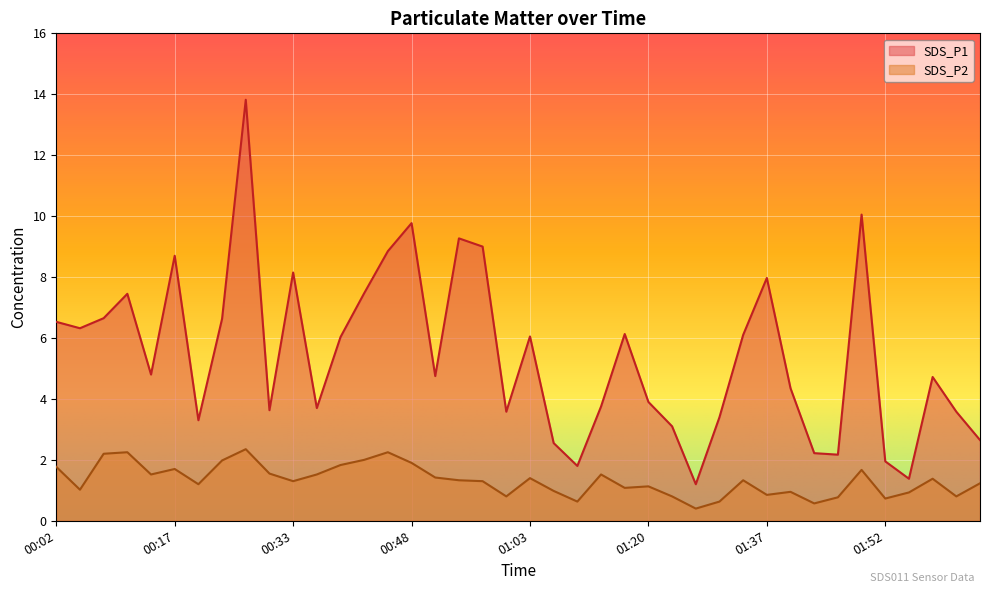

How many interior local valleys does the SDS_P2 series have?

12